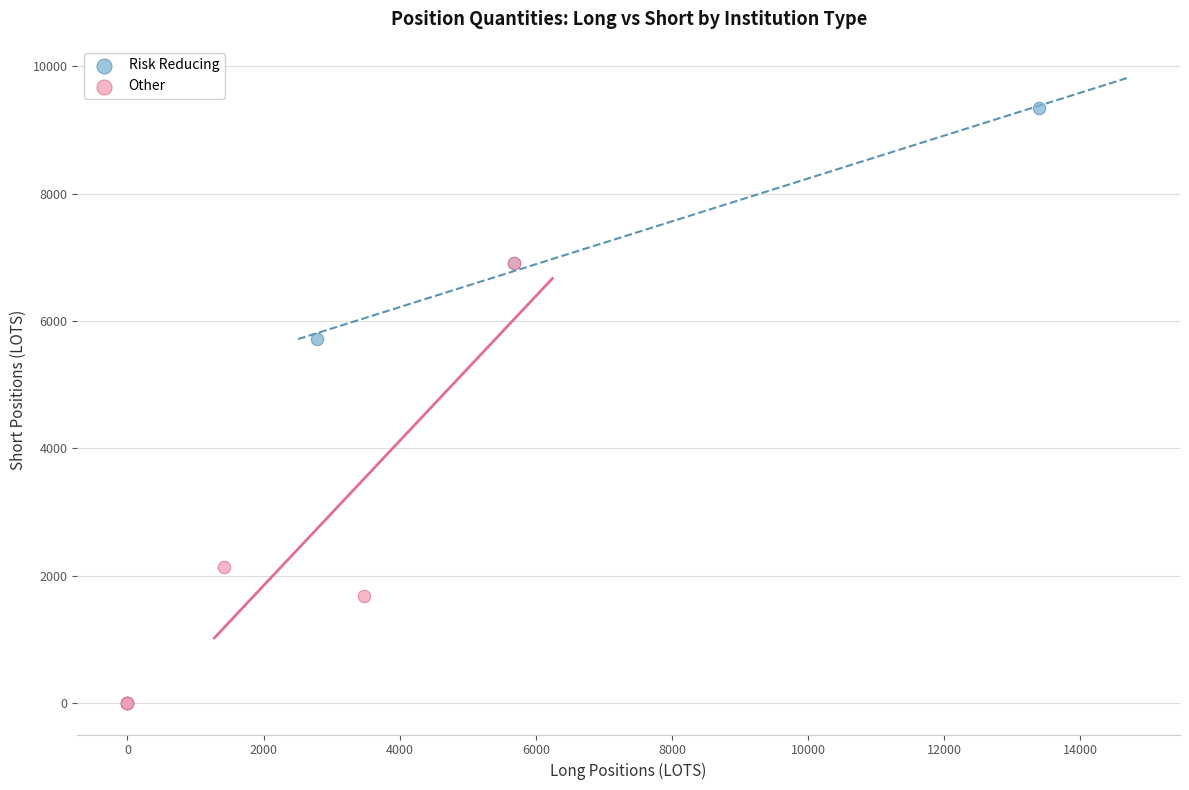

Which series has the widest spread of Y values?

Risk Reducing